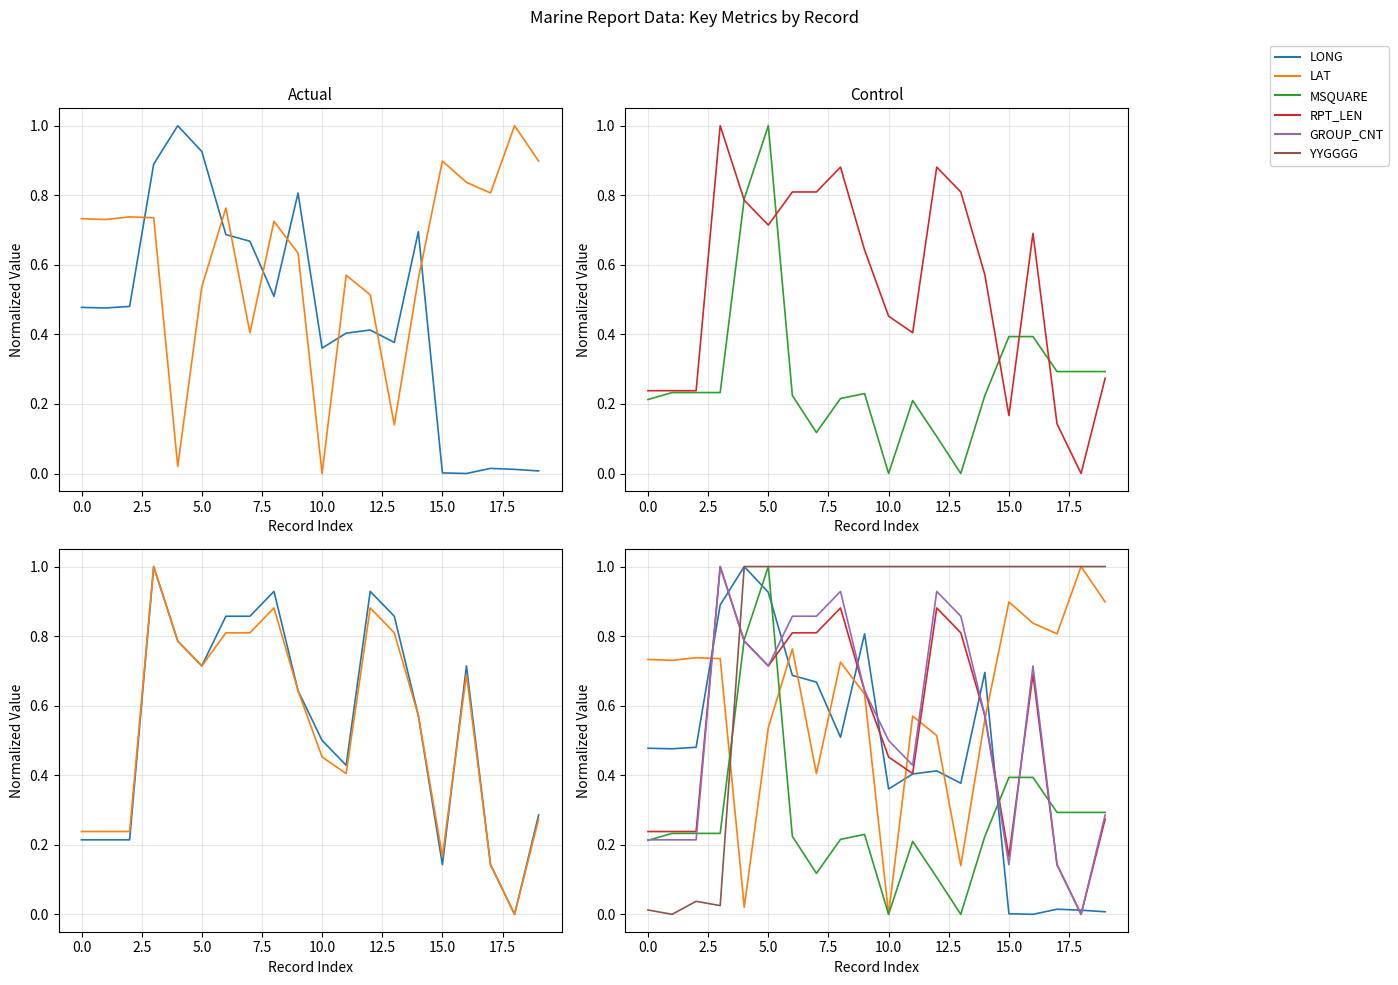

Reading left to right, transcribe all the data shown in this chart.

LONG: 0.5	0.5	0.5	0.9	1.0	0.9	0.7	0.7	0.5	0.8	0.4	0.4	0.4	0.4	0.7	0.0	0.0	0.0	0.0	0.0
LAT: 0.7	0.7	0.7	0.7	0.0	0.5	0.8	0.4	0.7	0.6	0.0	0.6	0.5	0.1	0.6	0.9	0.8	0.8	1.0	0.9
MSQUARE: 0.2	0.2	0.2	0.2	0.8	1.0	0.2	0.1	0.2	0.2	0.0	0.2	0.1	0.0	0.2	0.4	0.4	0.3	0.3	0.3
RPT_LEN: 0.2	0.2	0.2	1.0	0.8	0.7	0.8	0.8	0.9	0.6	0.5	0.4	0.9	0.8	0.6	0.2	0.7	0.1	0.0	0.3
GROUP_CNT: 0.2	0.2	0.2	1.0	0.8	0.7	0.9	0.9	0.9	0.6	0.5	0.4	0.9	0.9	0.6	0.1	0.7	0.1	0.0	0.3
YYGGGG: 0.0	0.0	0.0	0.0	1.0	1.0	1.0	1.0	1.0	1.0	1.0	1.0	1.0	1.0	1.0	1.0	1.0	1.0	1.0	1.0